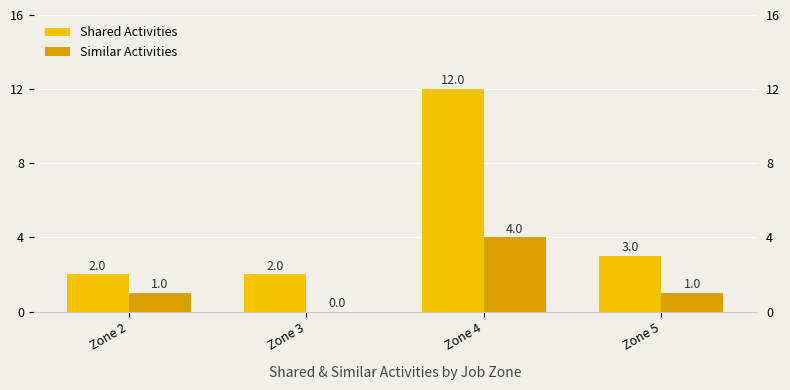

Which category has the highest value across all series?

Zone 4